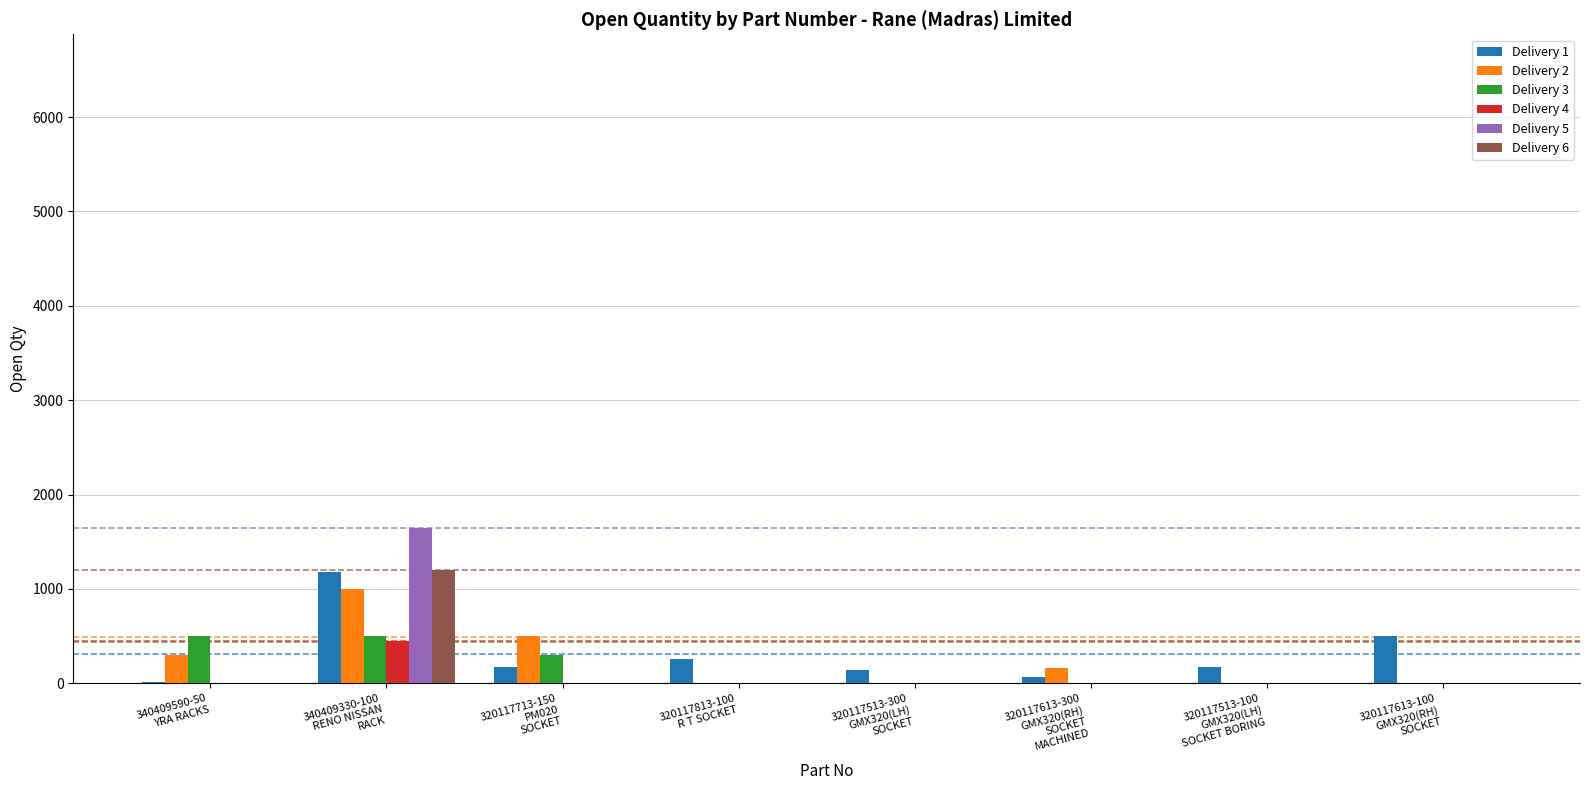

Which series has the widest spread of values?

Delivery 5